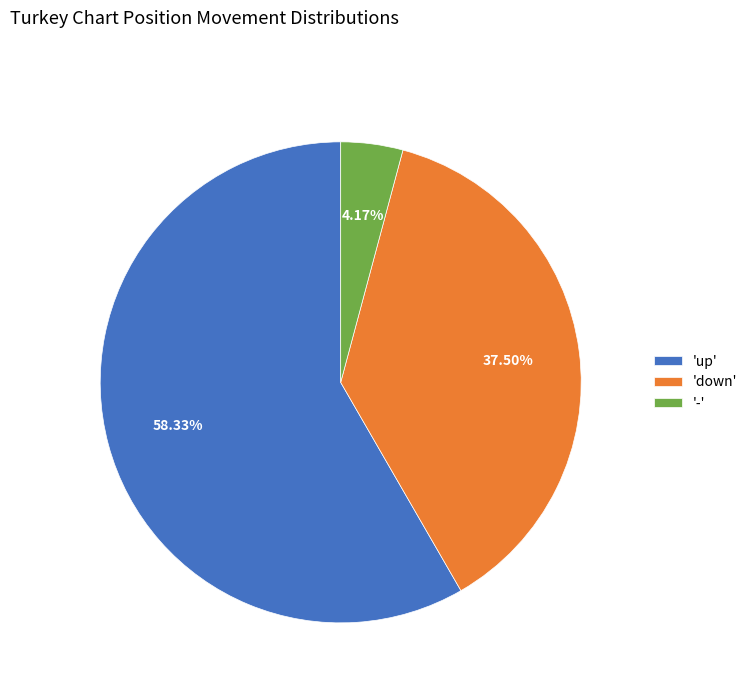

Rank the categories by value from highest to lowest.

'up', 'down', '-'